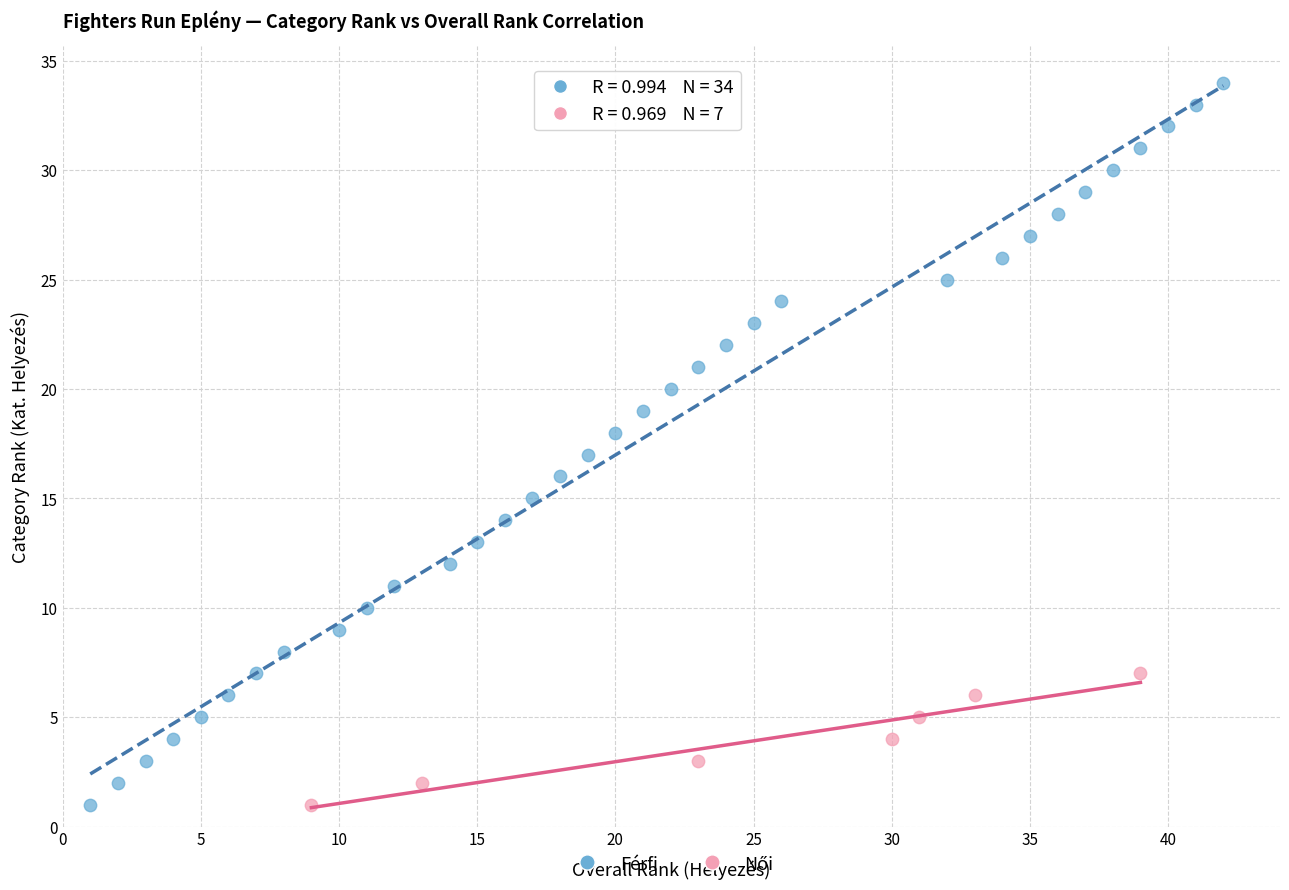

Which series has the widest spread of Y values?

Férfi